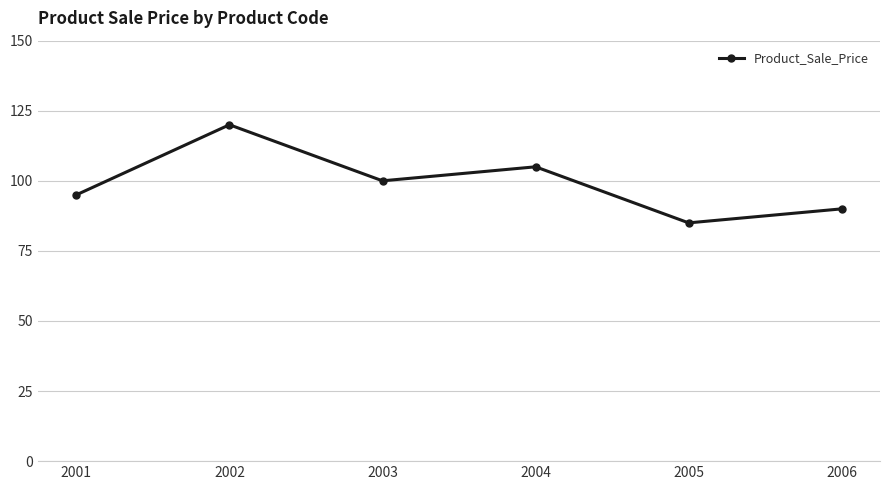

At which category does the chart reach its peak across all series?

2002